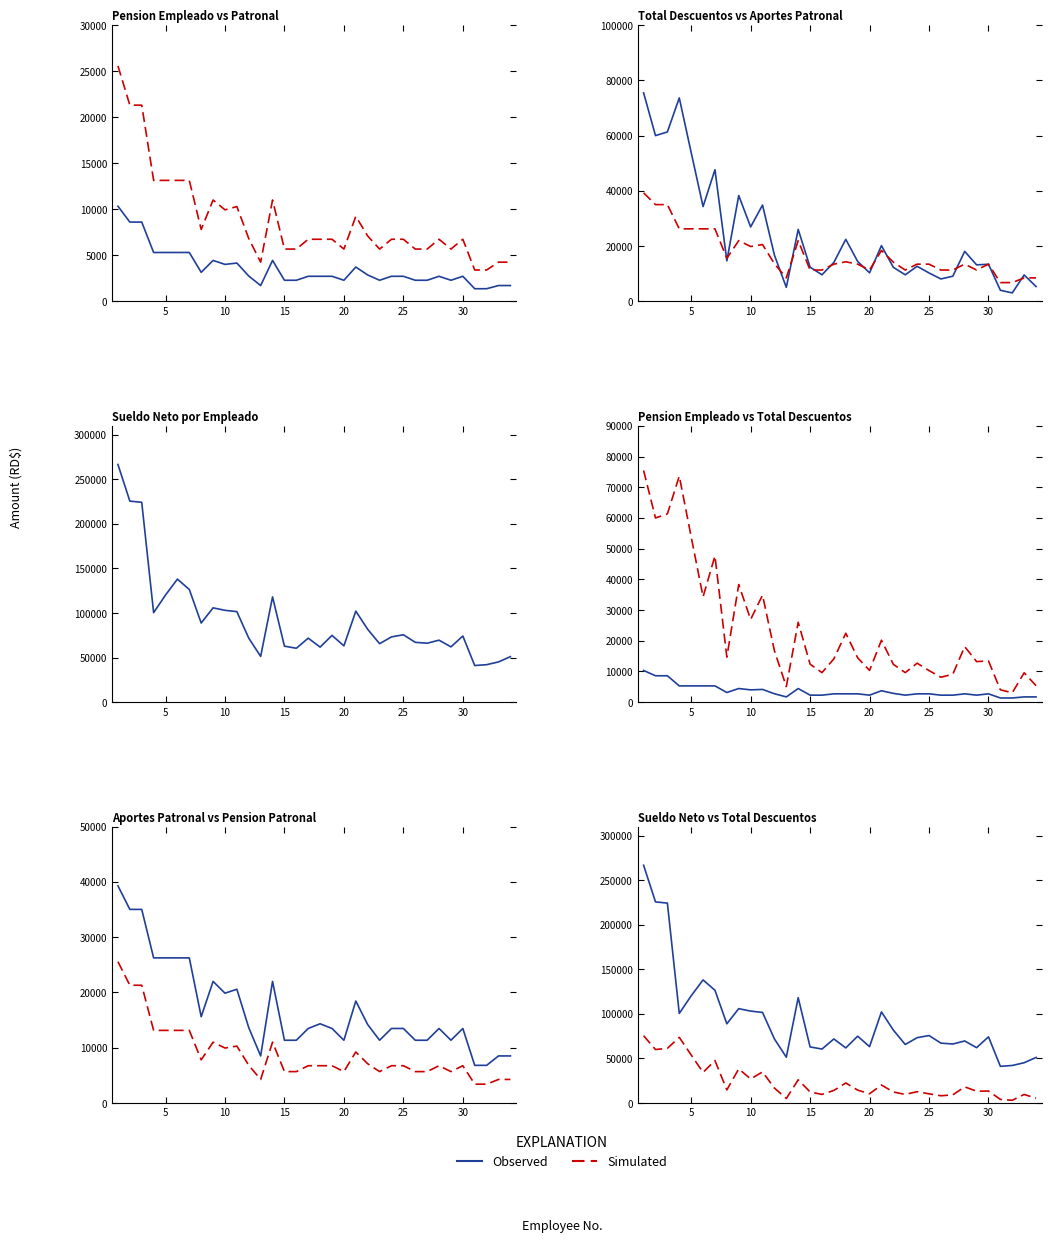

How many lines are shown in the chart?

2